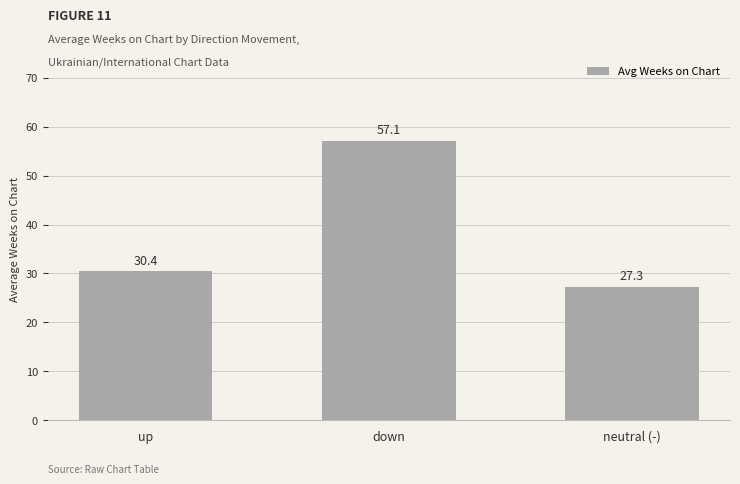

List the labels in order of value, smallest first.

neutral (-), up, down